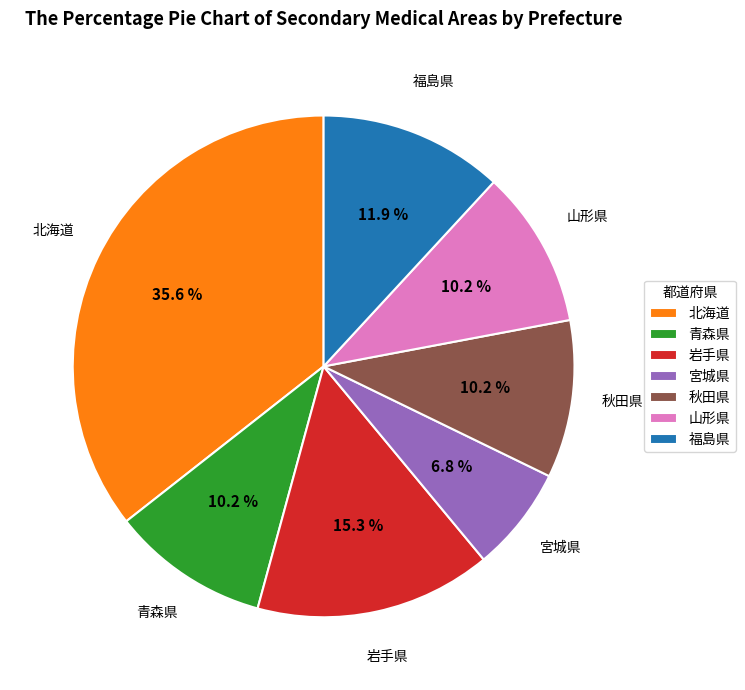

What portion of the pie excludes 山形県?

89.8%